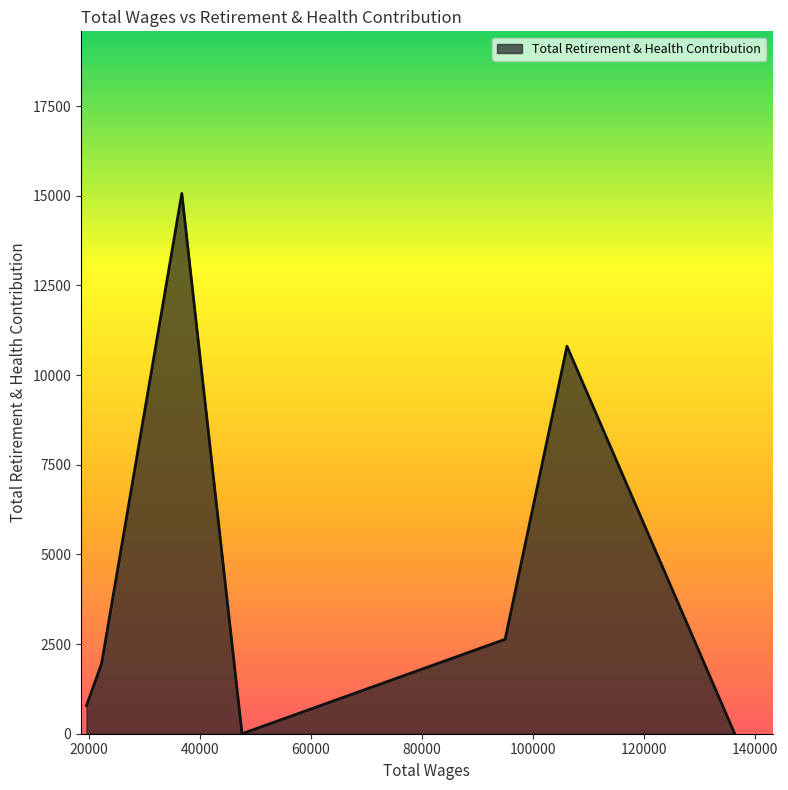

True or false: there are more than 2 points higher than both neighbors.

False